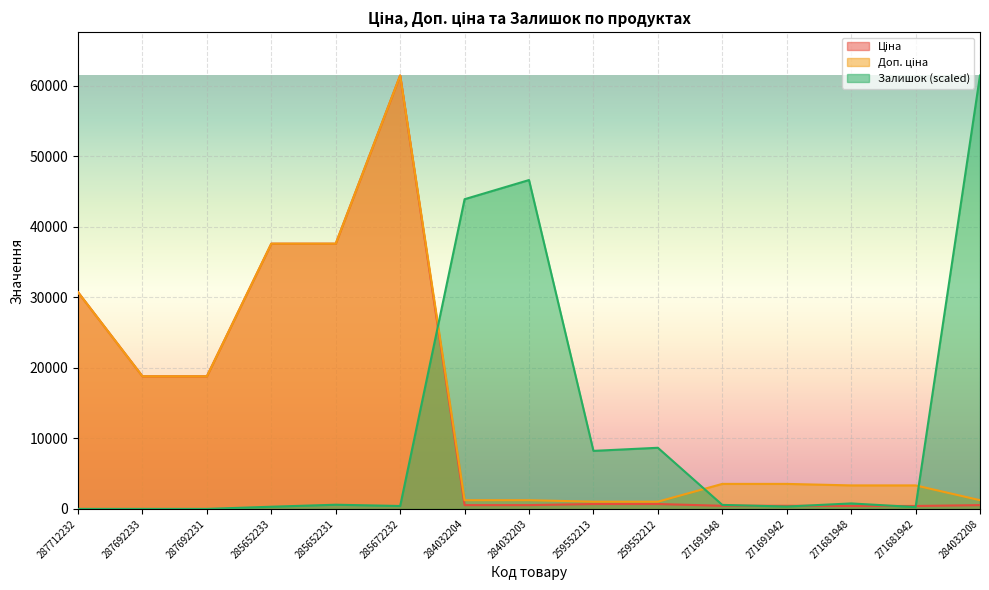

Rank the categories by Залишок value from lowest to highest.

287712232, 287692233, 287692231, 271681942, 285652233, 271691942, 285672232, 271691948, 285652231, 271681948, 259552213, 259552212, 284032204, 284032203, 284032208